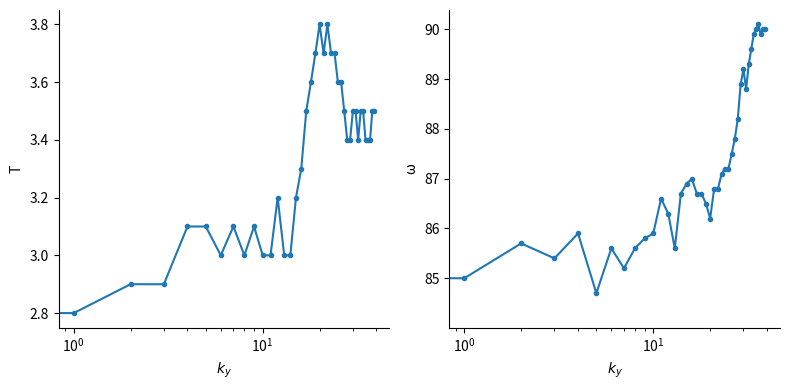

How many interior local valleys does the temperature series have?

5